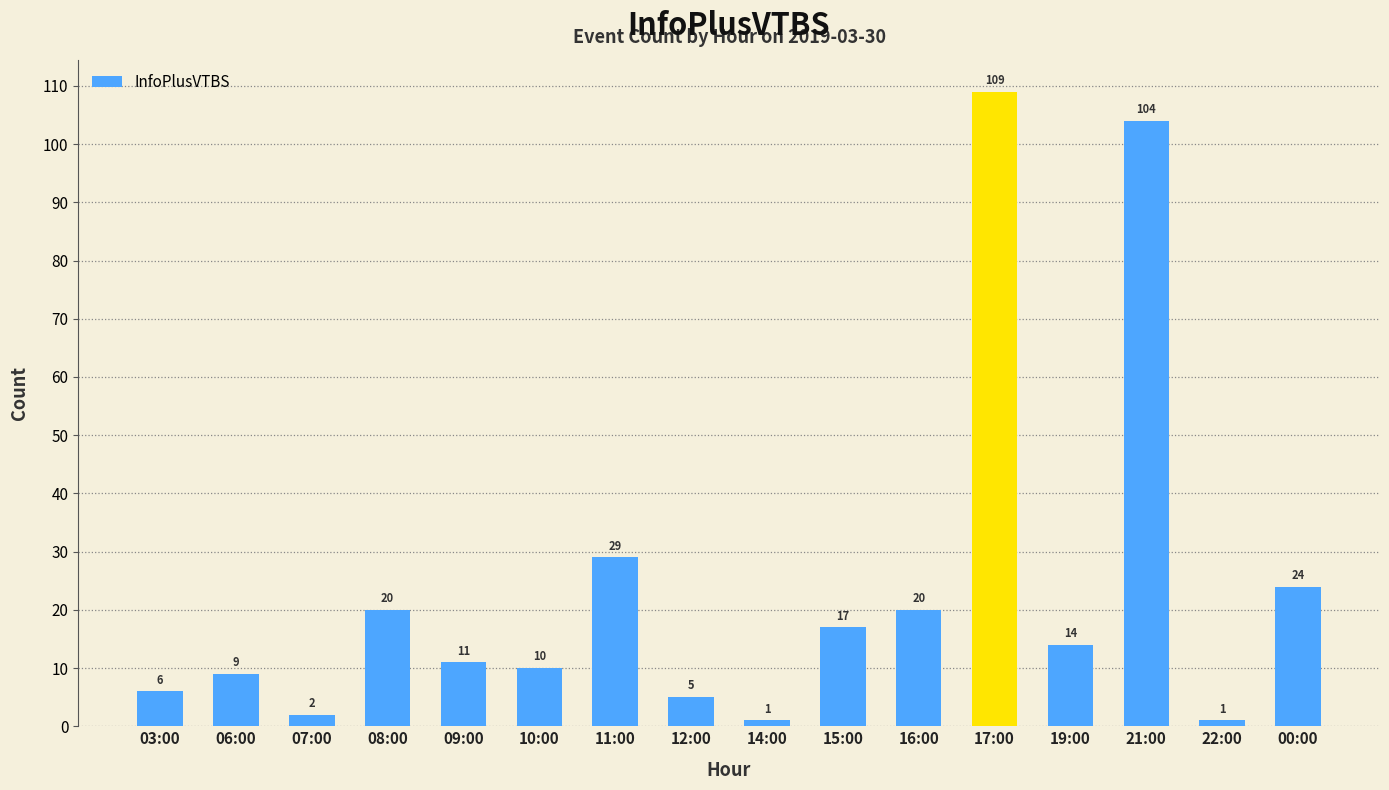

What is the change in value from 09:00 to 12:00?

-6